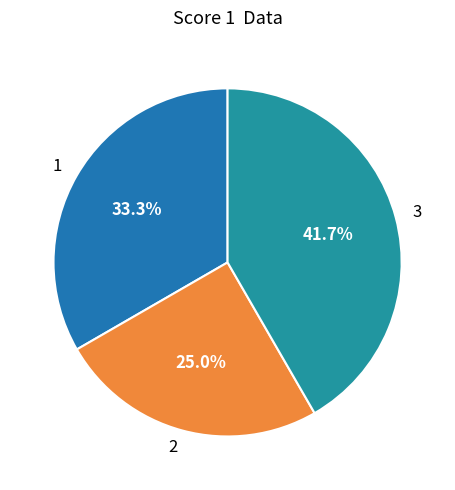

Is there a majority slice in this chart?

No